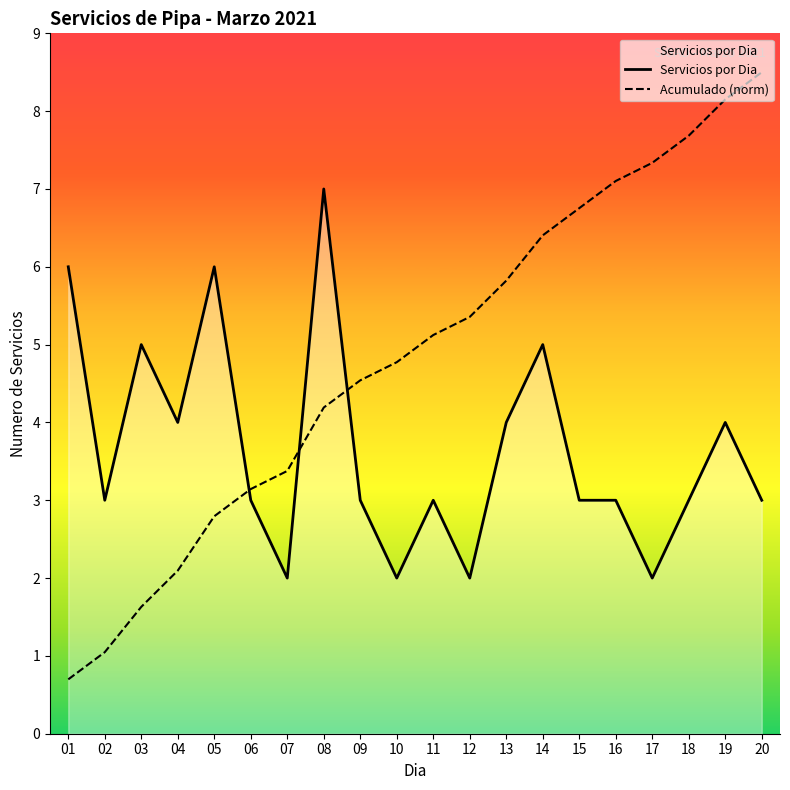

Between 01 and 09, which is larger?

01